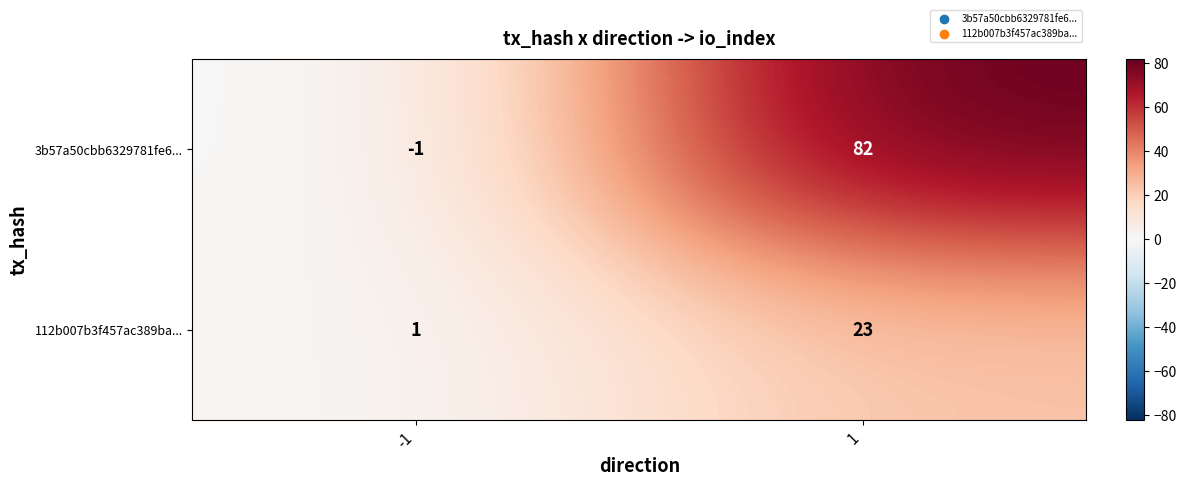

How many categories are shown in the chart?

2